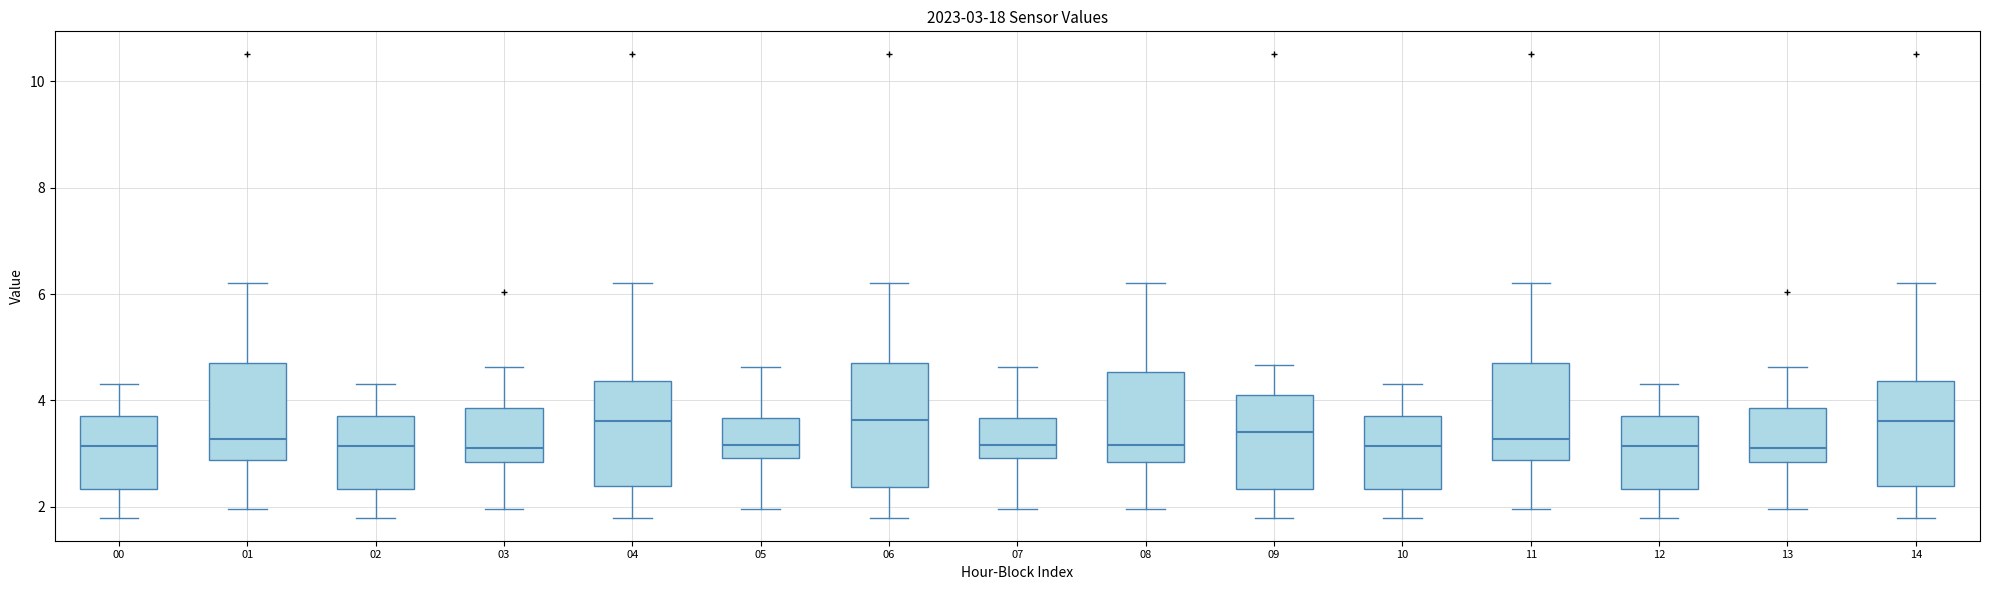

Comparing the boxes themselves (not the whiskers), which one is the tallest?

06